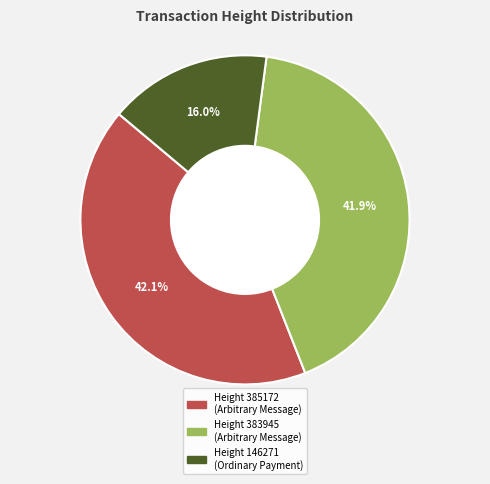

Is there any slice that represents more than half of the pie?

No